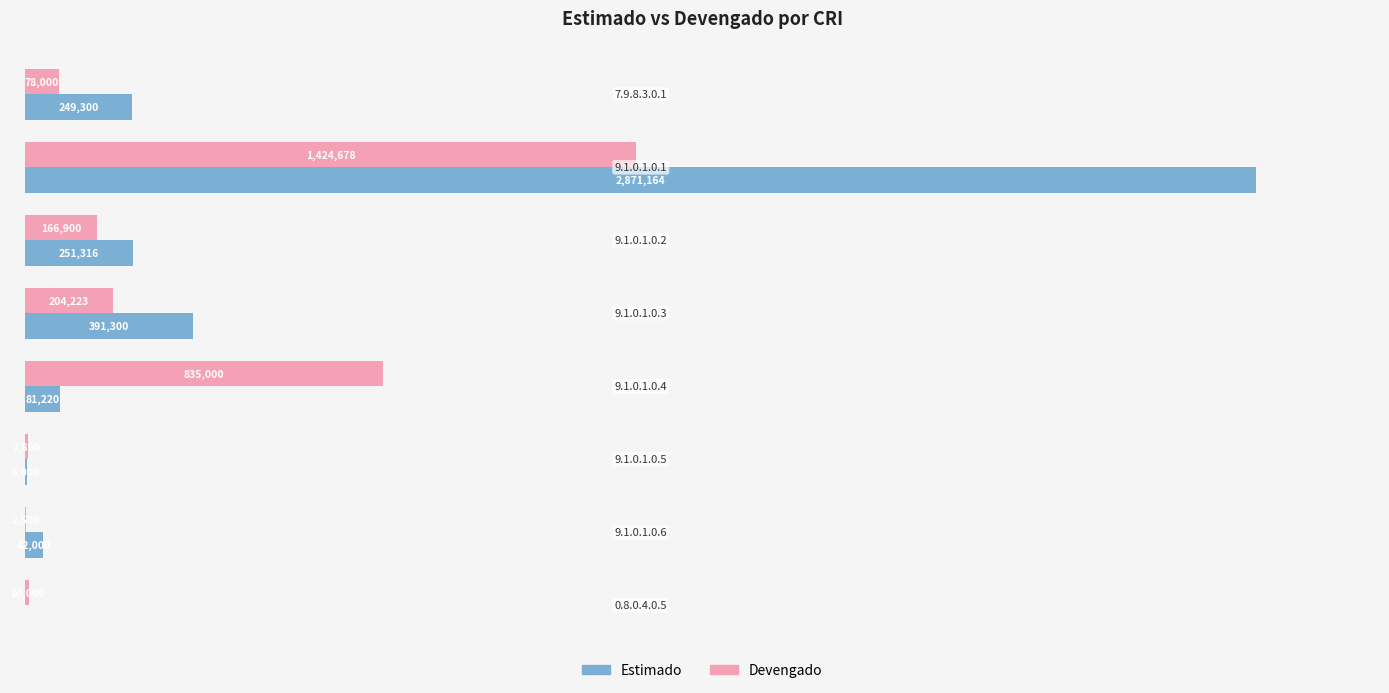

What are all the series names shown in the legend?

Estimado, Devengado